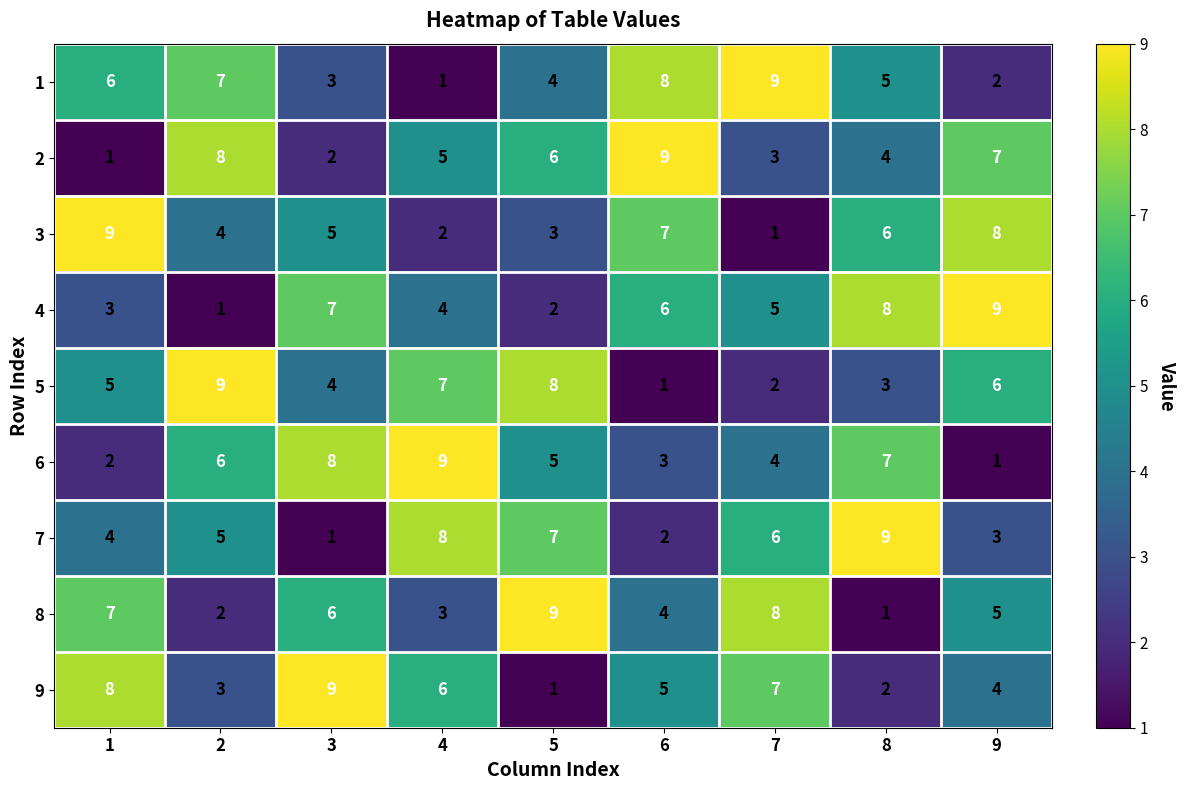

What is the average value of the 3 series?

5